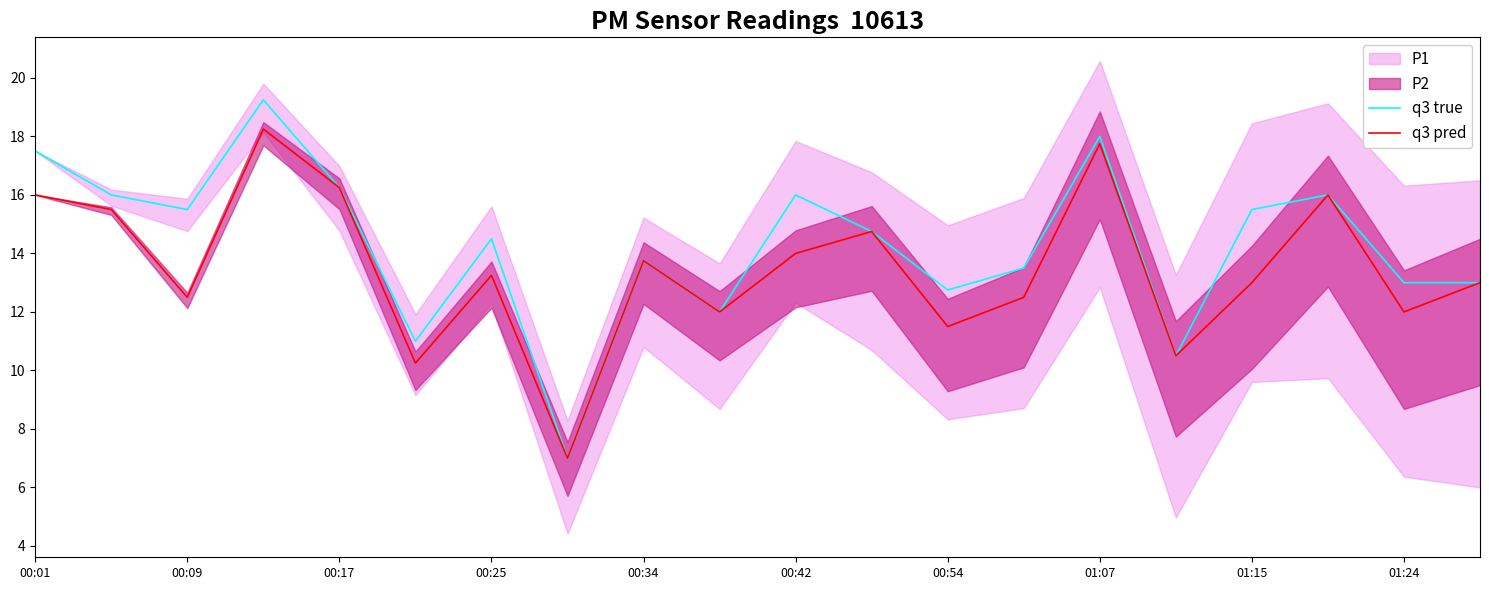

Where is the first local minimum for q3 pred?

00:09